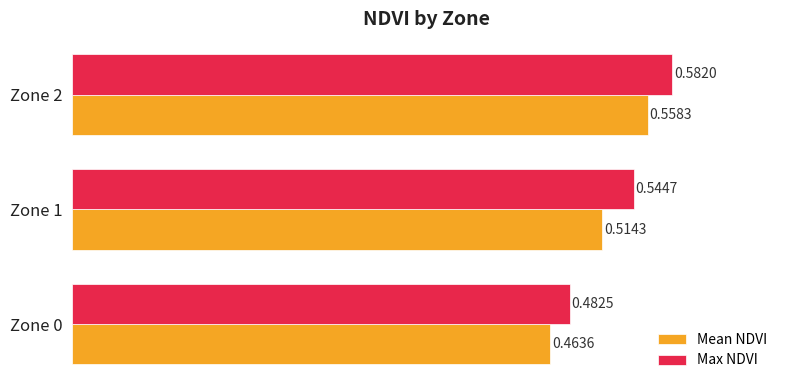

Which series has the widest spread of values?

Max NDVI